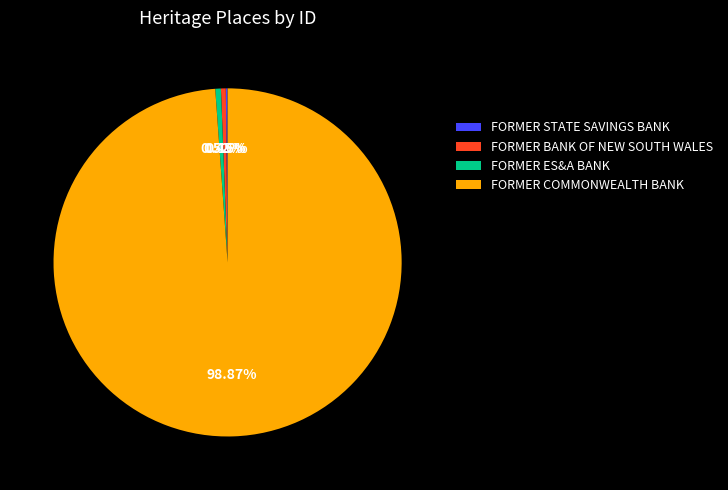

Which slice is the largest?

FORMER COMMONWEALTH BANK